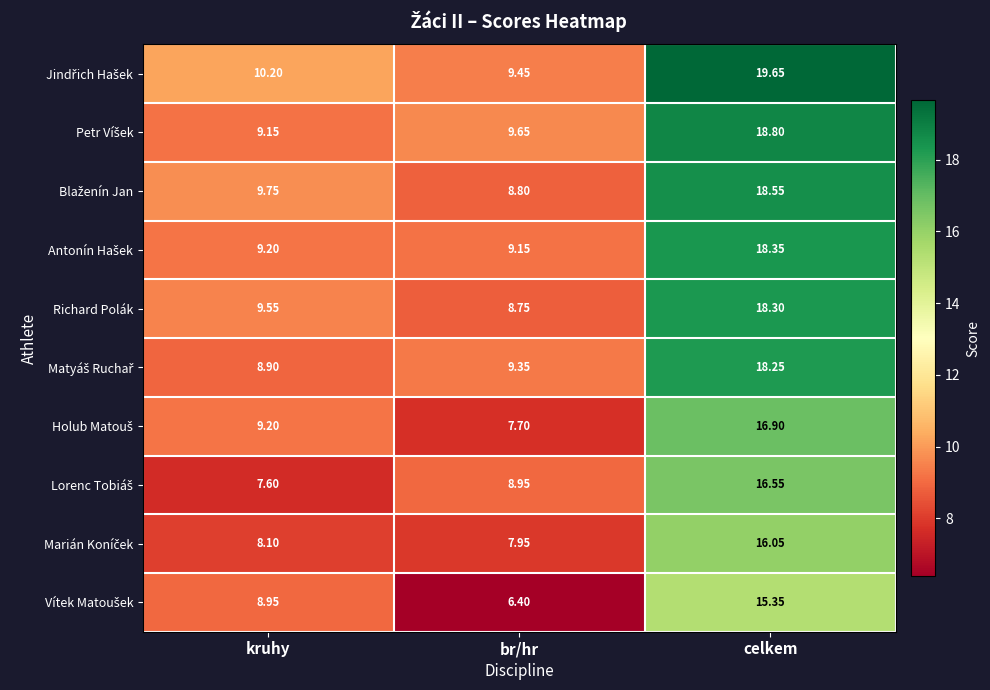

At which category does the chart reach its minimum across all series?

br/hr